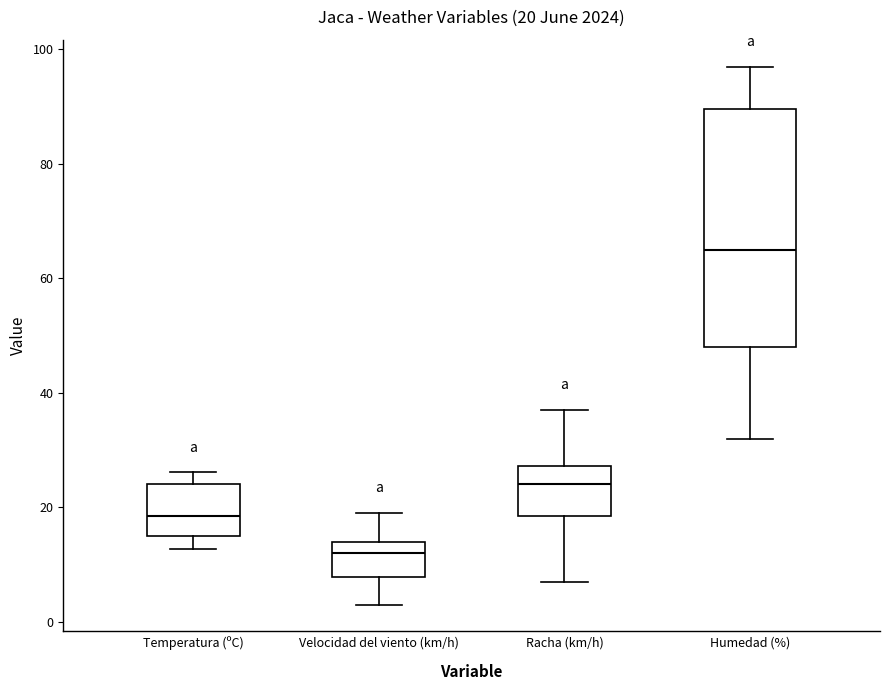

Which box's median line is the highest?

Humedad (%)